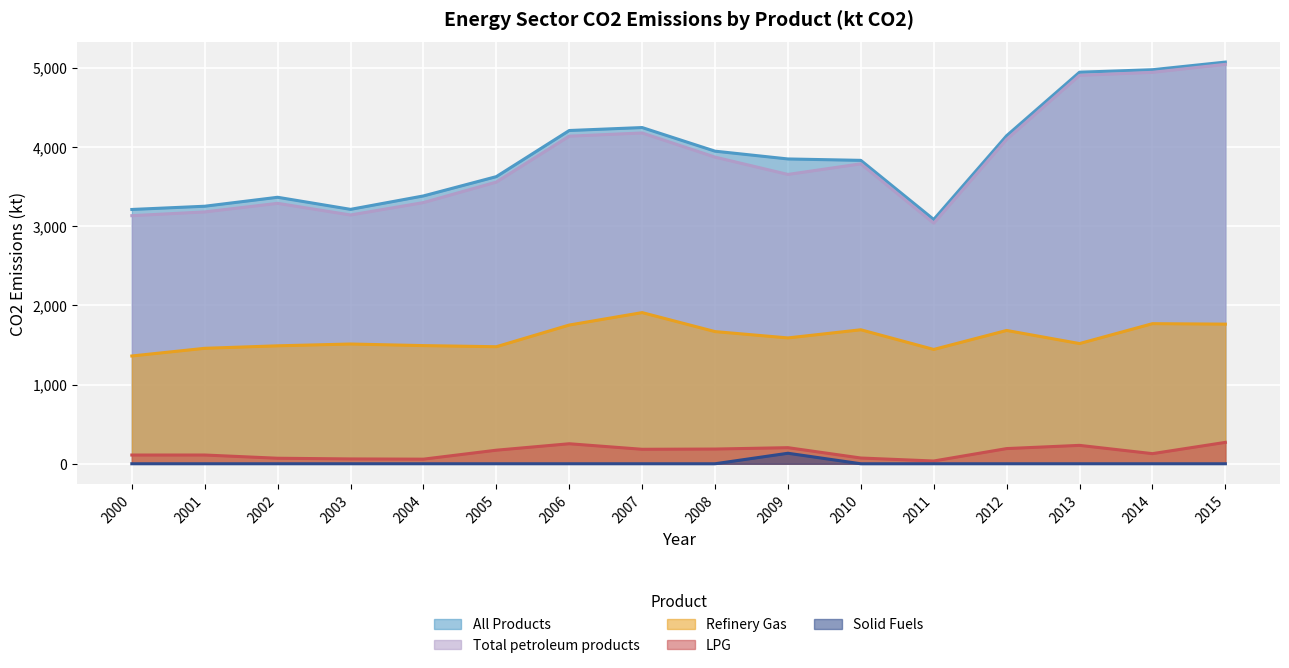

Between 2003 and 2007, which series saw the biggest shift?

Total petroleum products